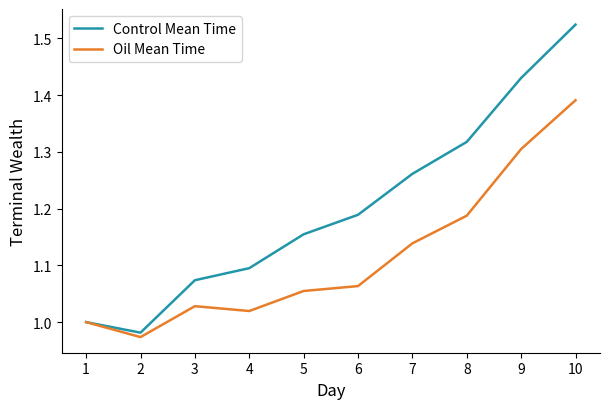

Which series changed the most between 2 and 6?

Control Mean Time